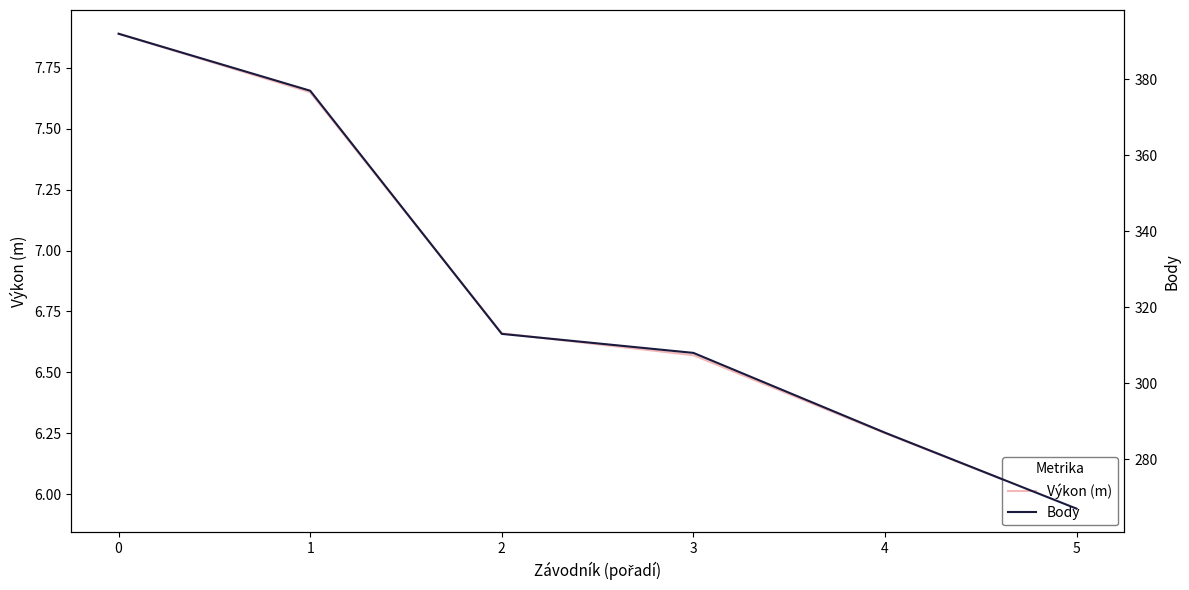

At which label does Body reach its minimum?

5